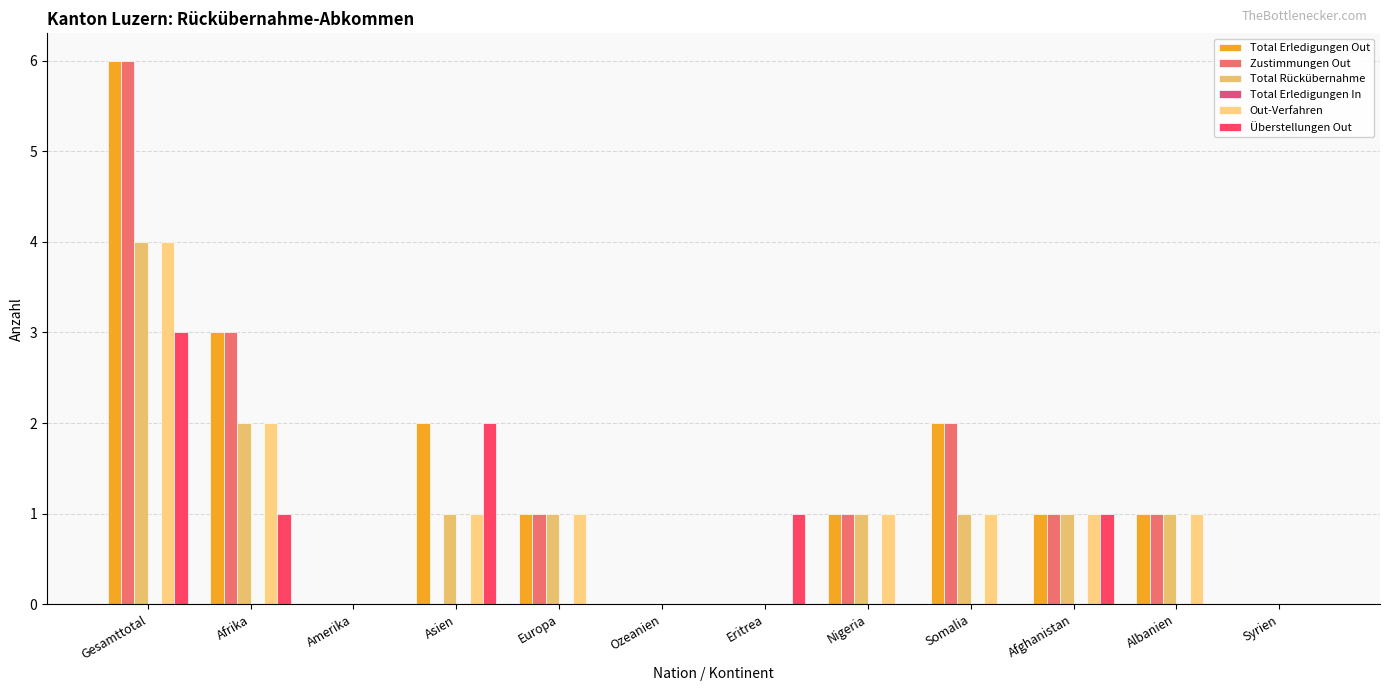

What is the sum of the Zustimmungen Out values at Nigeria and Europa?

2